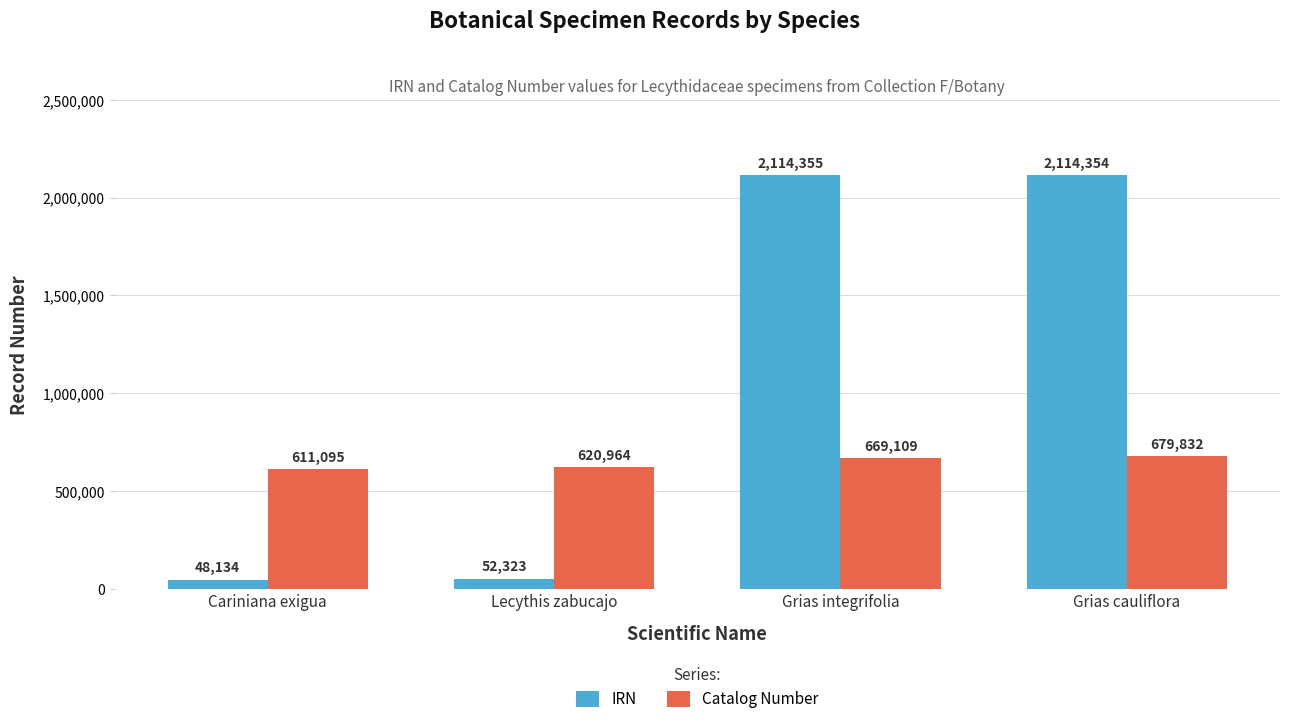

The value of IRN at Grias integrifolia is 2114355. True or false?

True